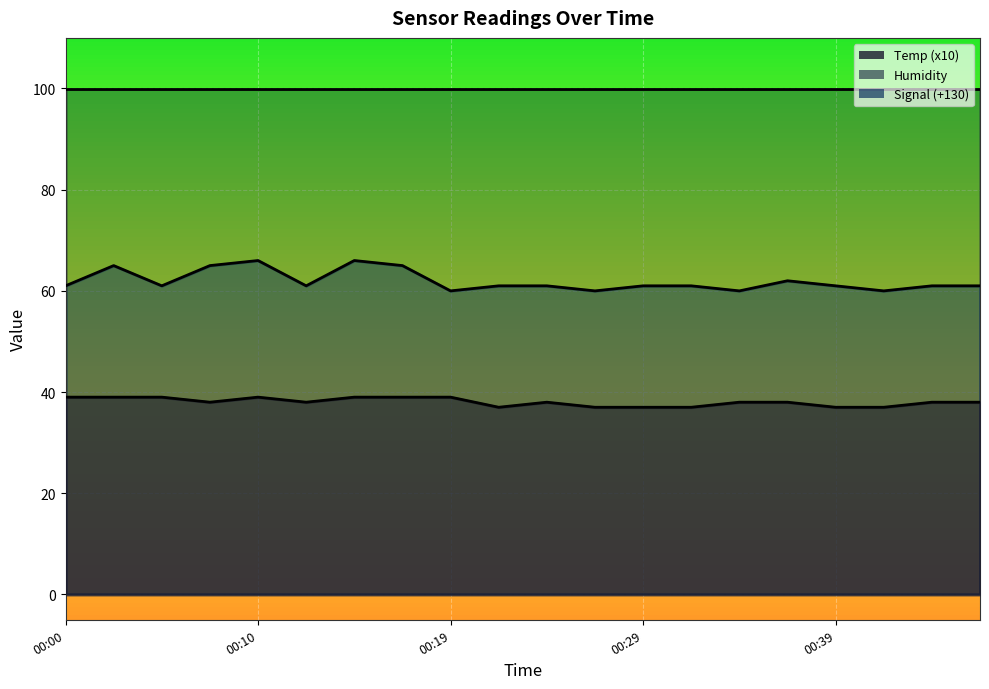

The Signal series shows 86 at 00:07. True or false?

False